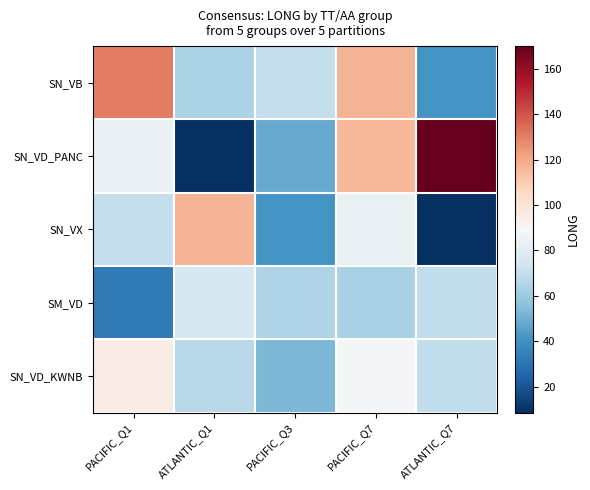

Rank the series by their maximum value, from highest to lowest.

SN_VD_PANC, SN_VB, SN_VX, SN_VD_KWNB, SM_VD